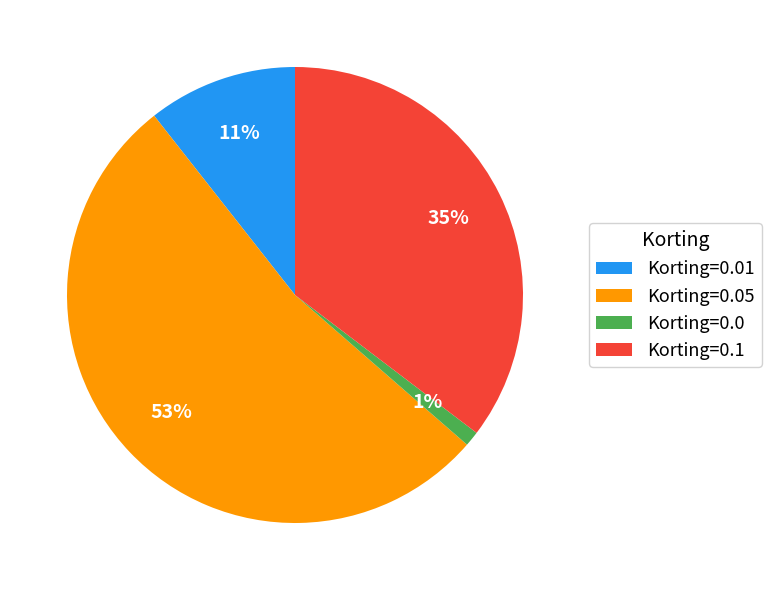

The Korting=0.1 slice represents 30% of the pie. True or false?

False